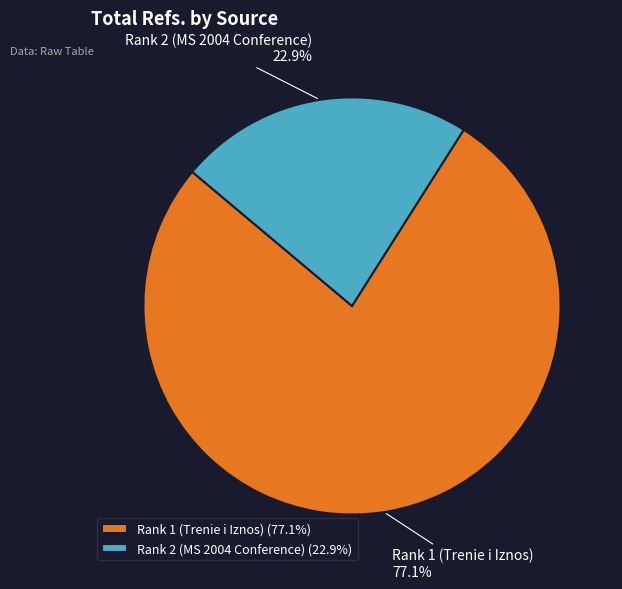

How many segments does this pie chart have?

2